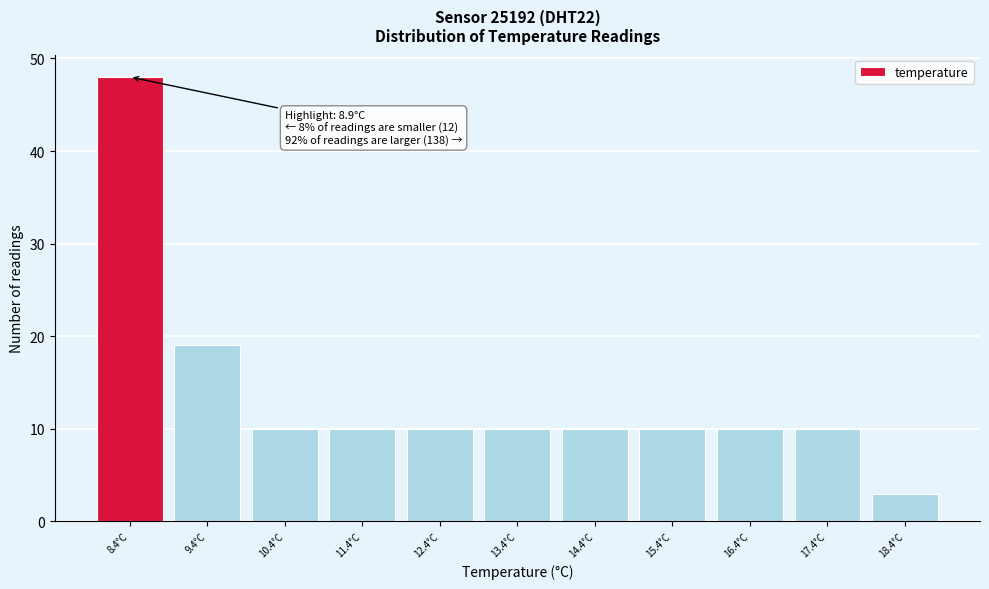

Reading right to left, list all the values displayed in this chart.

18.4°C=3	17.4°C=10	16.4°C=10	15.4°C=10	14.4°C=10	13.4°C=10	12.4°C=10	11.4°C=10	10.4°C=10	9.4°C=19	8.4°C=48